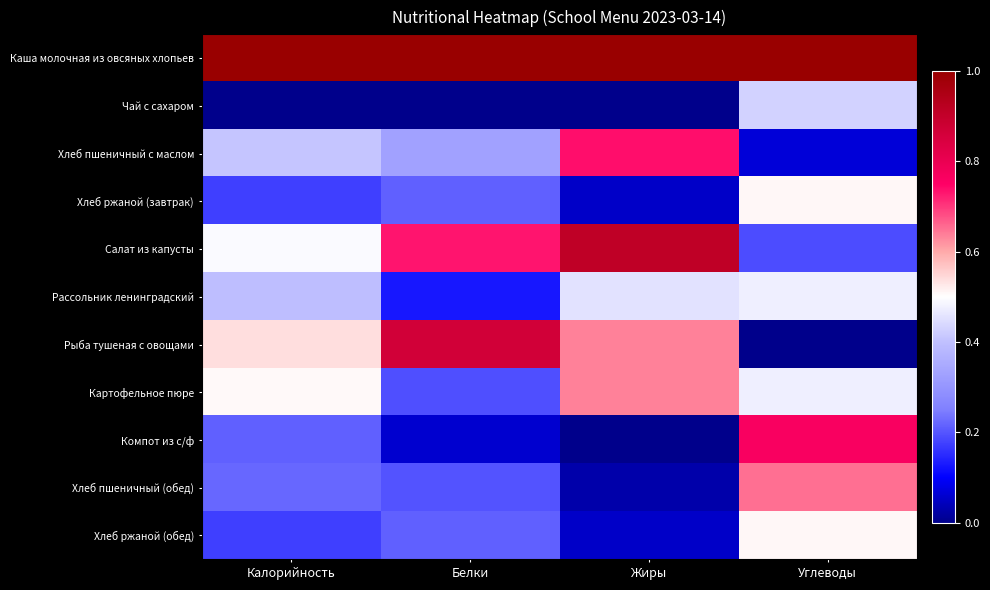

Reading right to left, transcribe all the data shown in this chart.

Каша молочная из овсяных хлопьев: Углеводы=1.0	Жиры=1.0	Белки=1.0	Калорийность=1.0
Чай с сахаром: Углеводы=0.4	Жиры=0.0	Белки=0.0	Калорийность=0.0
Хлеб пшеничный с маслом: Углеводы=0.1	Жиры=0.7	Белки=0.3	Калорийность=0.4
Хлеб ржаной (завтрак): Углеводы=0.5	Жиры=0.1	Белки=0.2	Калорийность=0.2
Салат из капусты: Углеводы=0.2	Жиры=0.9	Белки=0.7	Калорийность=0.5
Рассольник ленинградский: Углеводы=0.5	Жиры=0.5	Белки=0.1	Калорийность=0.4
Рыба тушеная с овощами: Углеводы=0.0	Жиры=0.6	Белки=0.9	Калорийность=0.5
Картофельное пюре: Углеводы=0.5	Жиры=0.6	Белки=0.2	Калорийность=0.5
Компот из с/ф: Углеводы=0.8	Жиры=0.0	Белки=0.1	Калорийность=0.2
Хлеб пшеничный (обед): Углеводы=0.7	Жиры=0.0	Белки=0.2	Калорийность=0.2
Хлеб ржаной (обед): Углеводы=0.5	Жиры=0.1	Белки=0.2	Калорийность=0.2